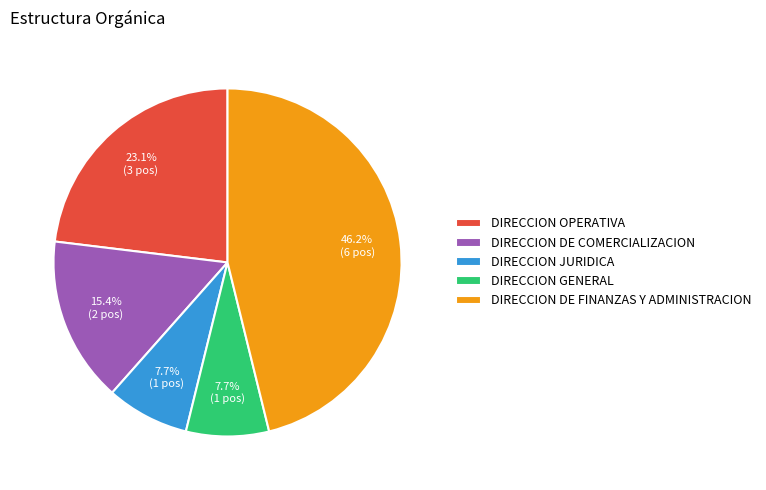

Between DIRECCION OPERATIVA and DIRECCION JURIDICA, which is larger?

DIRECCION OPERATIVA